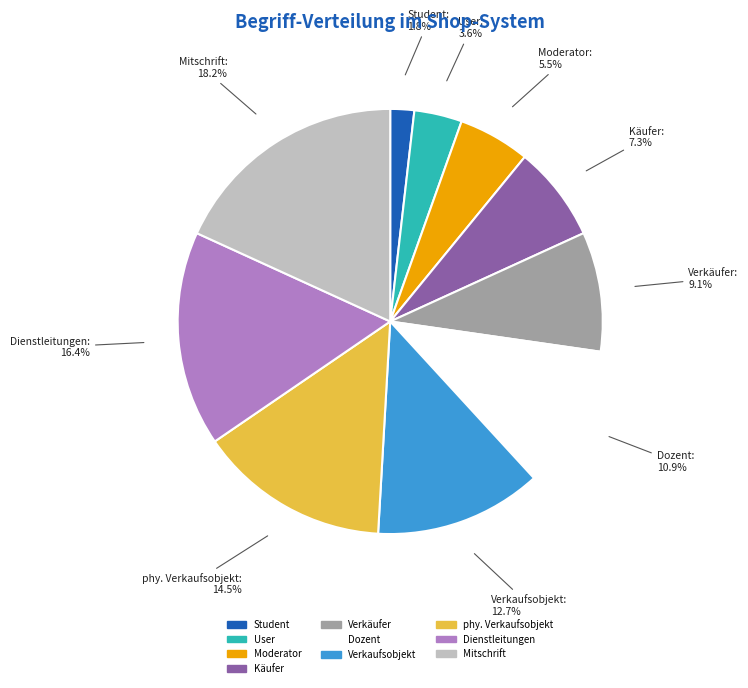

How many slices are in this pie chart?

10